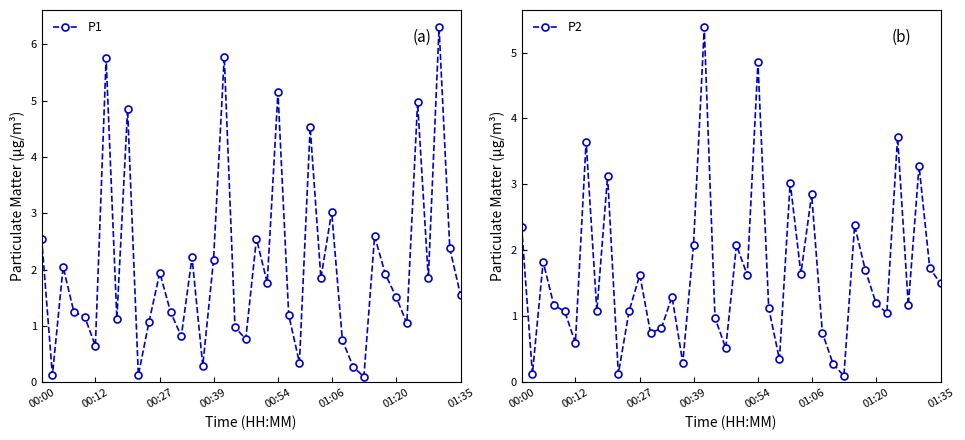

What is the value of the P2 point at the 29th from the left?

0.8